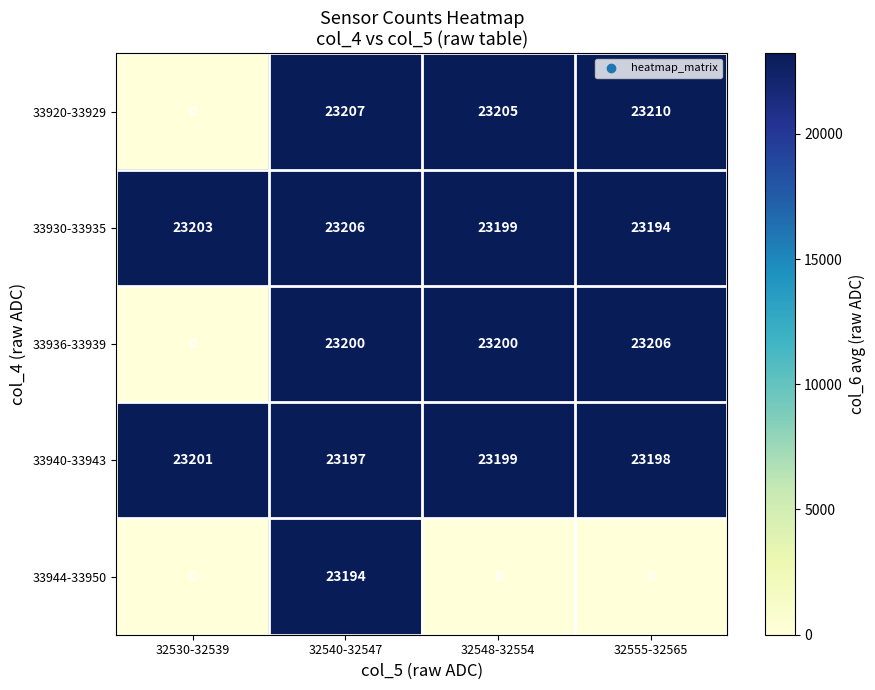

Reading left to right, extract all data points from this chart.

33920-33929: 32530-32539=0	32540-32547=23207	32548-32554=23205	32555-32565=23210
33930-33935: 32530-32539=23203	32540-32547=23206	32548-32554=23199	32555-32565=23194
33936-33939: 32530-32539=0	32540-32547=23200	32548-32554=23200	32555-32565=23206
33940-33943: 32530-32539=23201	32540-32547=23197	32548-32554=23199	32555-32565=23198
33944-33950: 32530-32539=0	32540-32547=23194	32548-32554=0	32555-32565=0